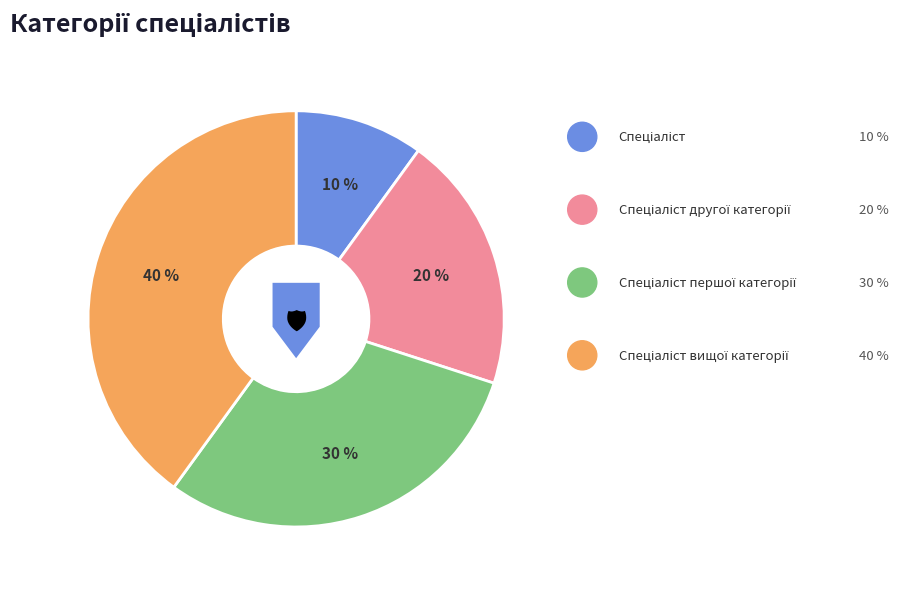

Is it true that Спеціаліст другої категорії is 28% of the pie?

False